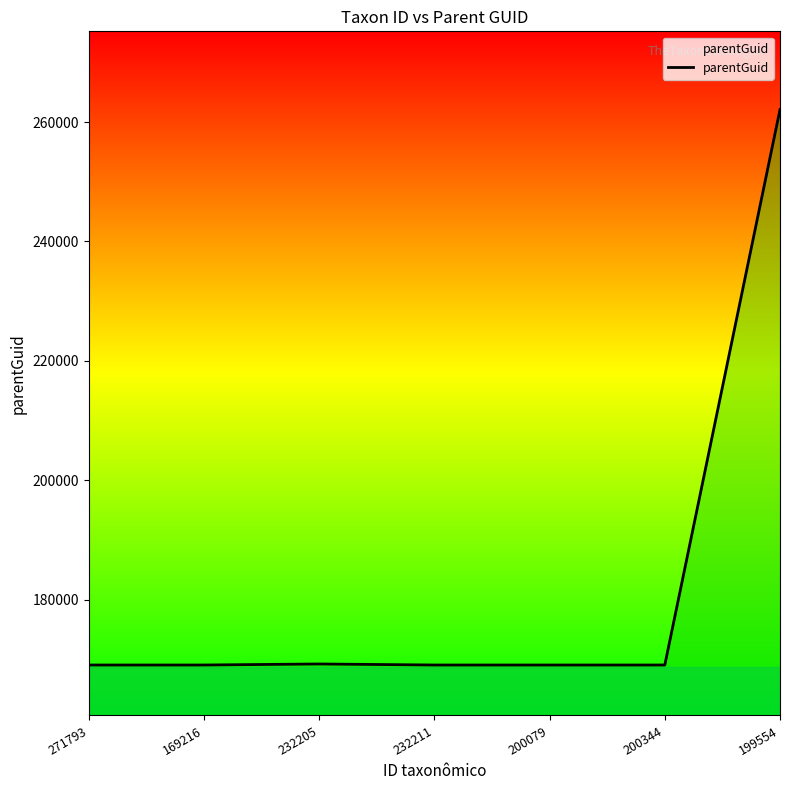

What is the change in value from 232205 to 199554?

+92882